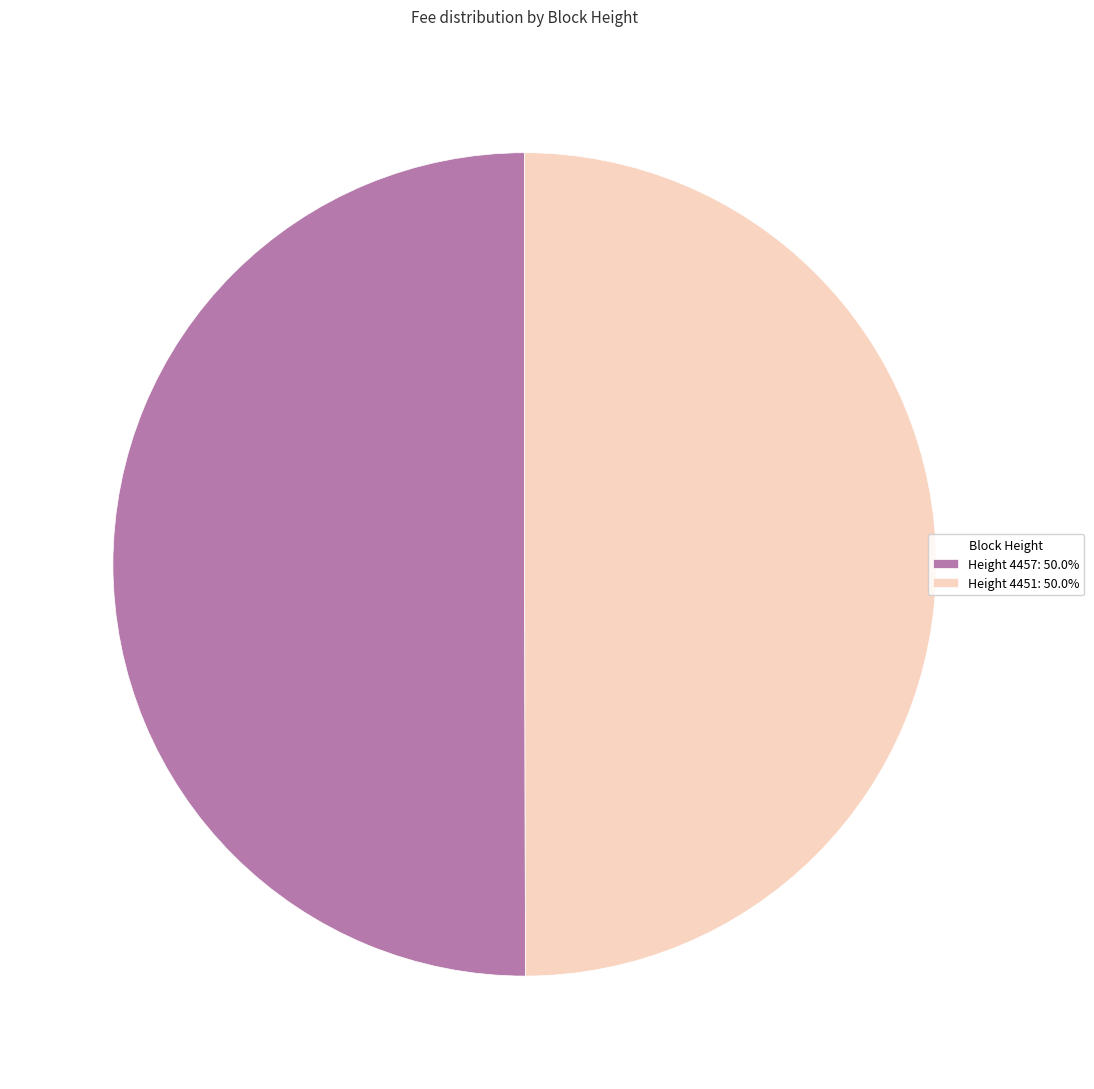

Approximately how many times larger is the value at Height 4451: 50.0% compared to Height 4457: 50.0%?

1.0